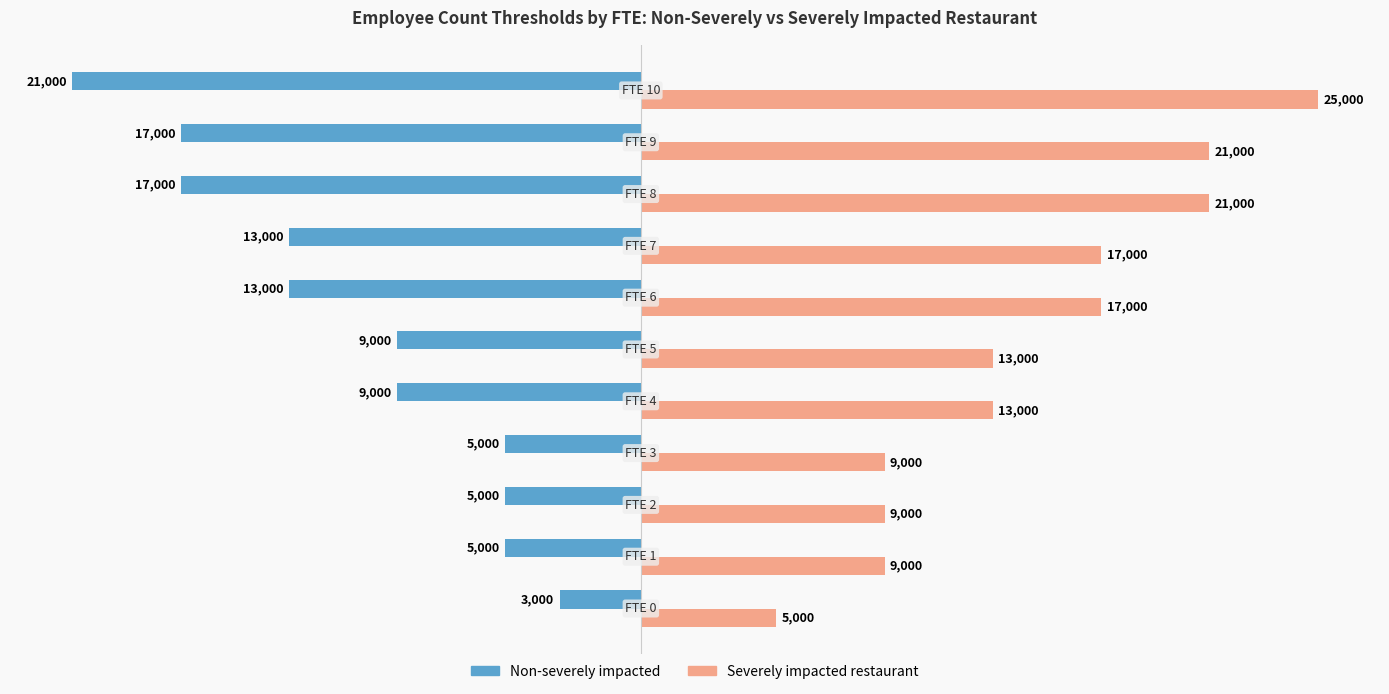

At how many categories does at least one series exceed 10690?

7